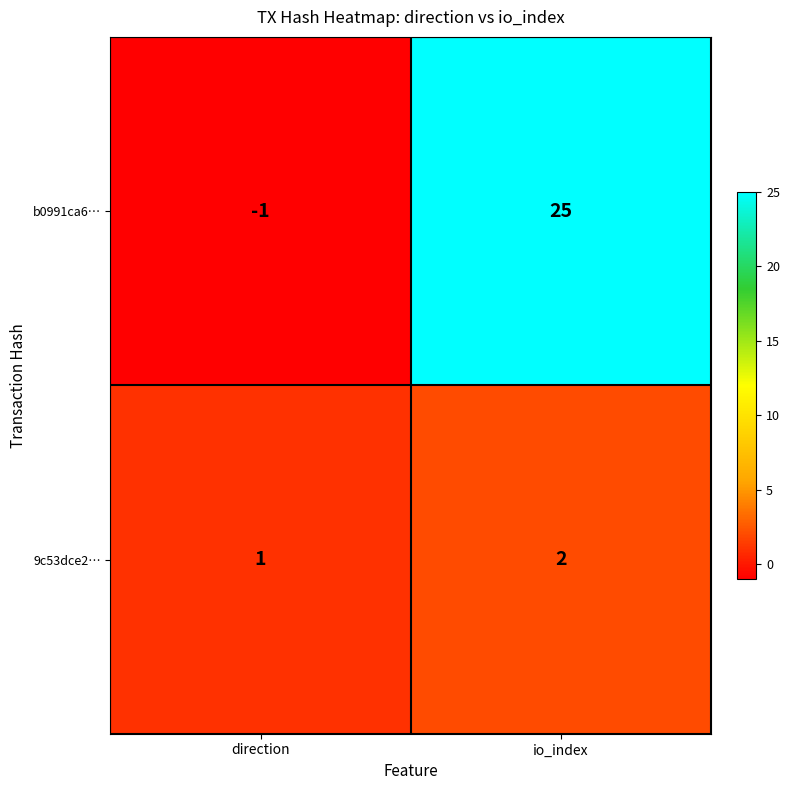

Which category has the highest value across all series?

io_index